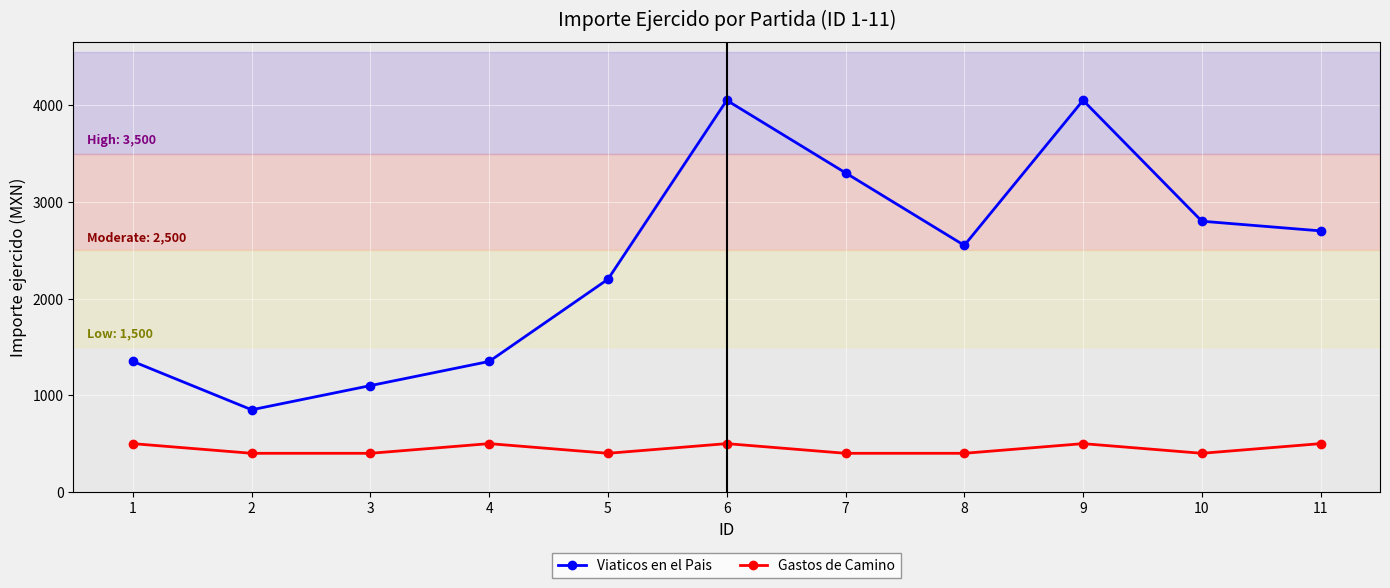

Which series has the largest range (max minus min)?

Viaticos en el Pais